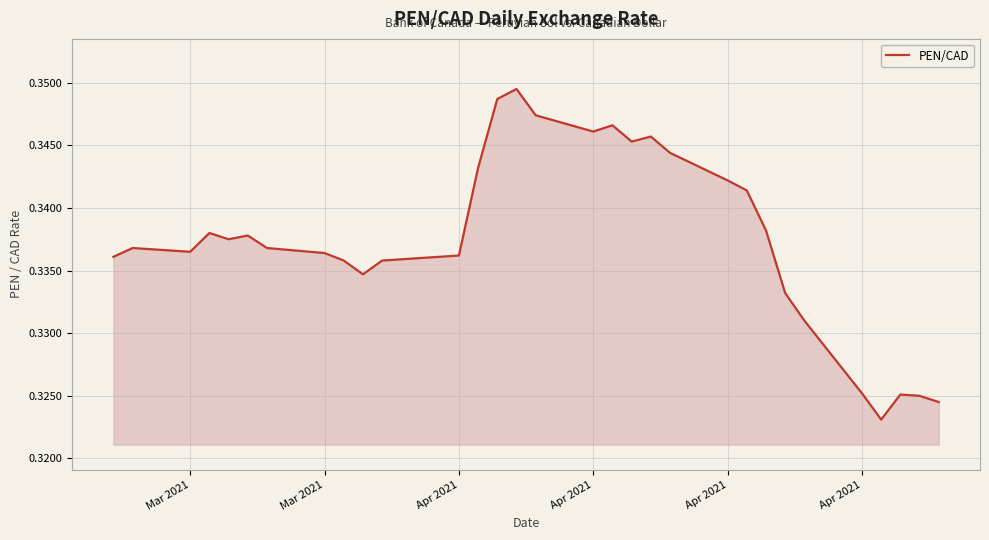

How many lines are shown in the chart?

1